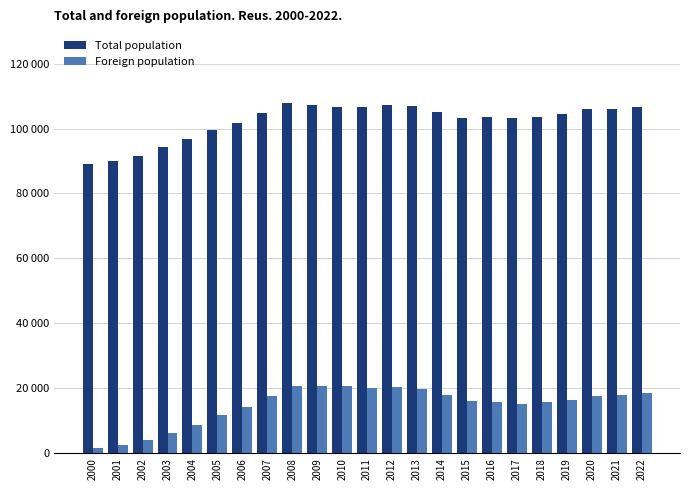

Is it true that Foreign population equals 15661 at 2018?

True